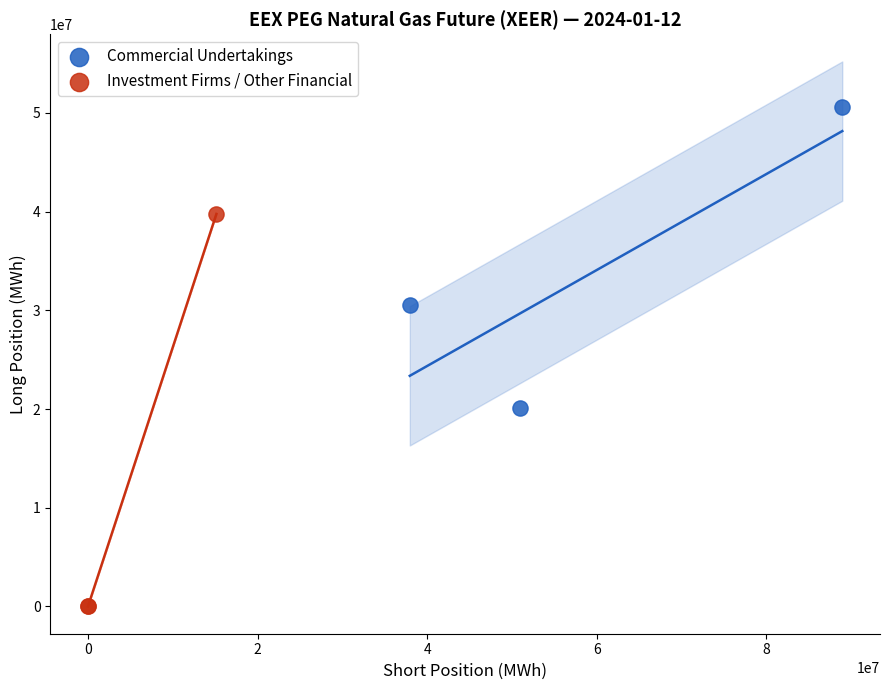

Which series has the widest spread of Y values?

Investment Firms / Other Financial